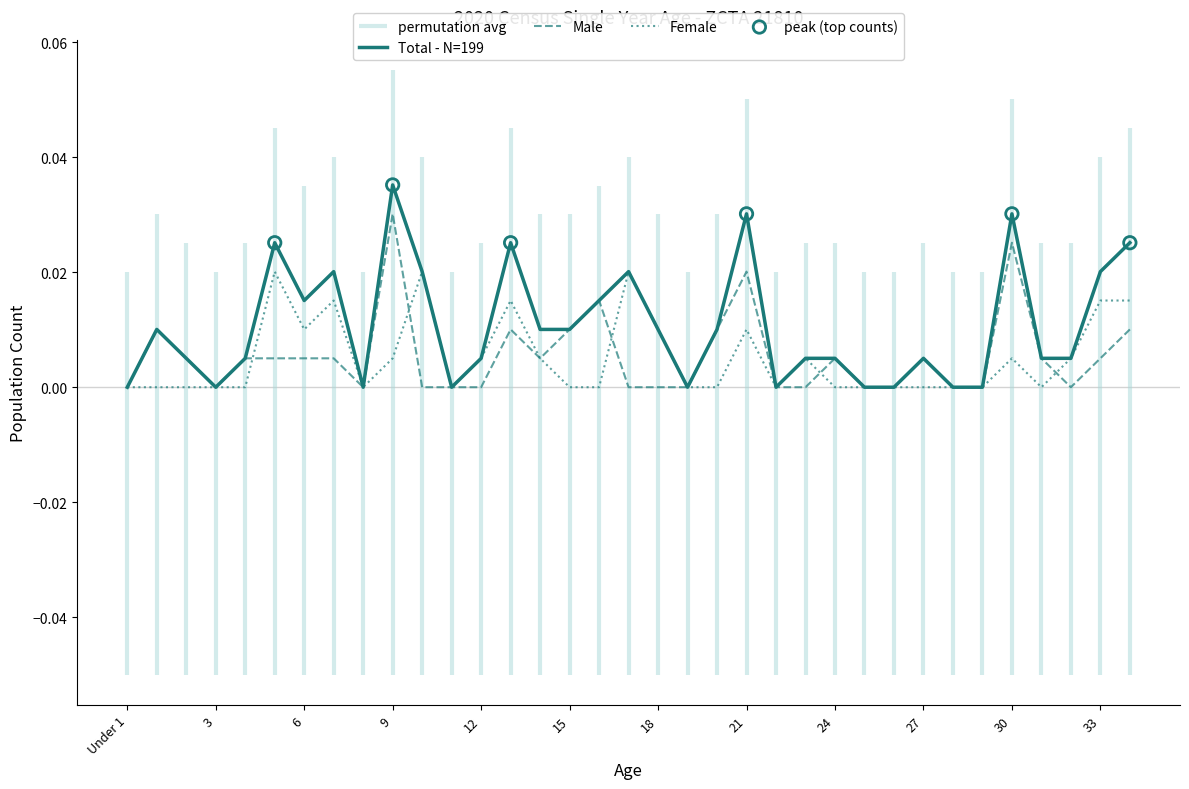

At which category is the sum across all series the highest?

9